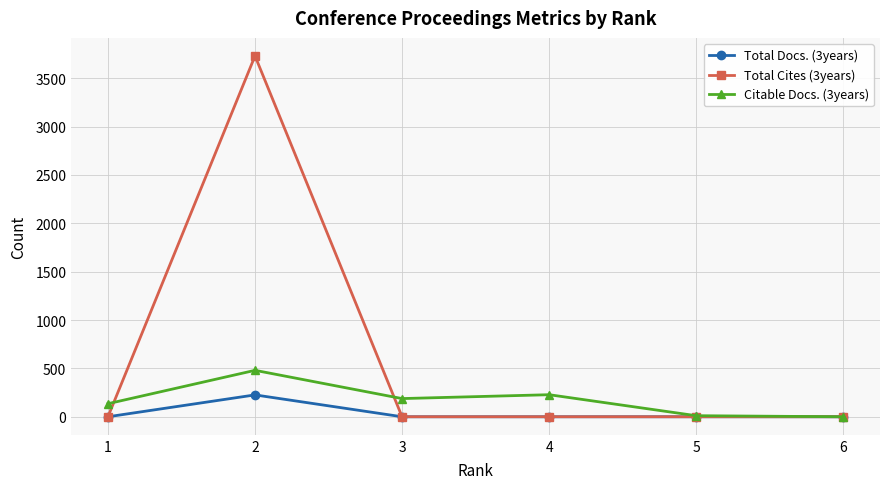

The Citable Docs. (3years) series shows 135 at 1. True or false?

True